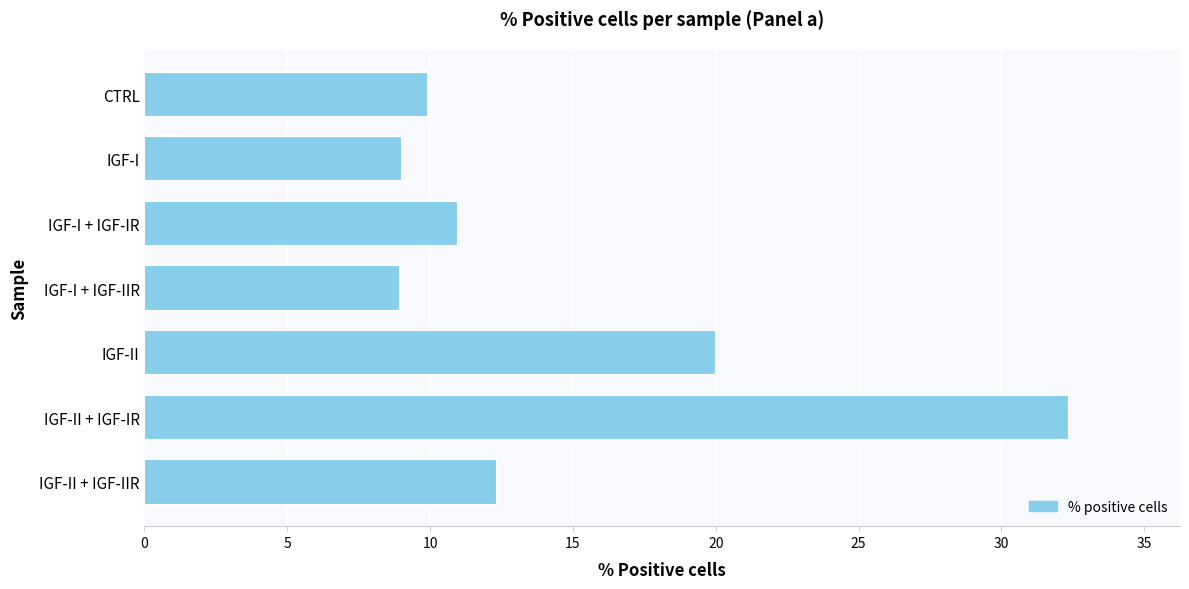

What is the difference between the second highest and second lowest values?

11.0